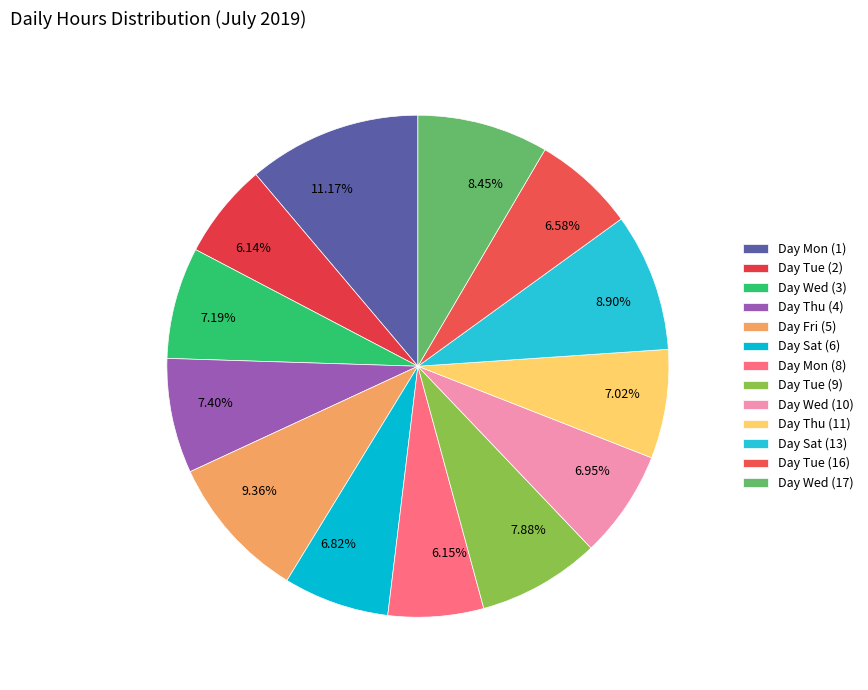

To the nearest percent, what is the average slice percentage?

8%